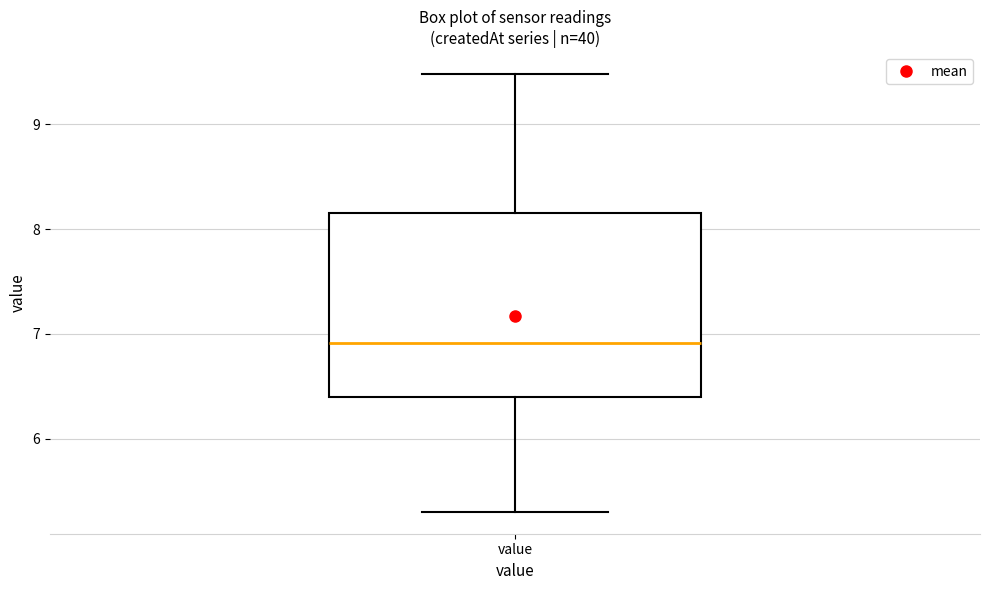

Where is the upper edge of the box for value on the y-axis? The values are not printed on the chart, so give them approximately, as read against the axis.

8.2